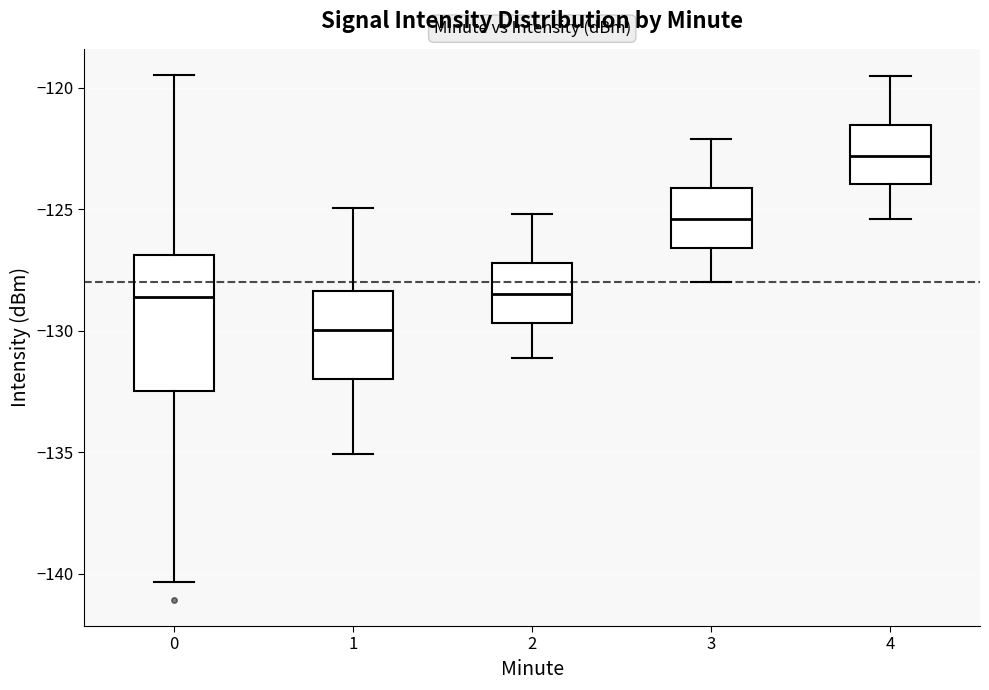

Comparing the boxes themselves (not the whiskers), which one is the tallest?

0